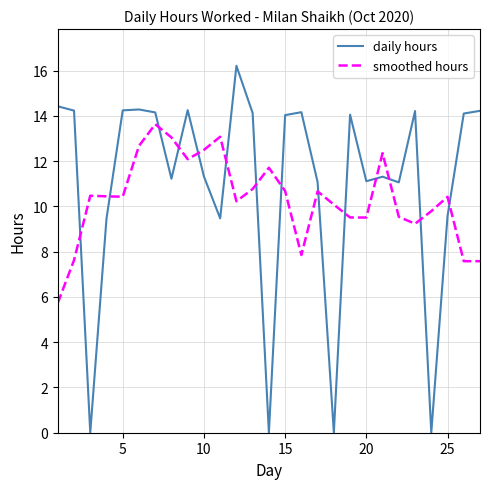

What is the difference between the maximum and minimum values in the daily hours series?

16.2